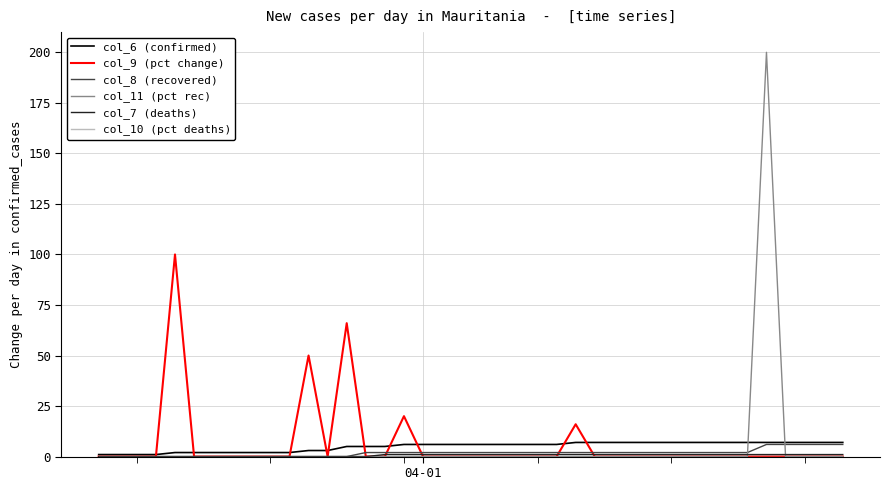

What is the difference between the second highest and second lowest values in the col_8 (recovered) series?

6